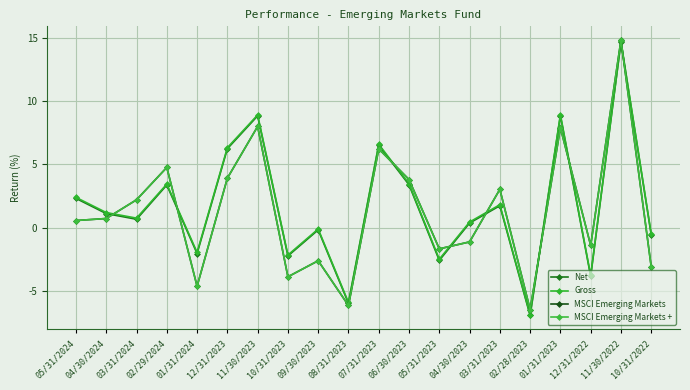

Count the number of data series in this chart.

4